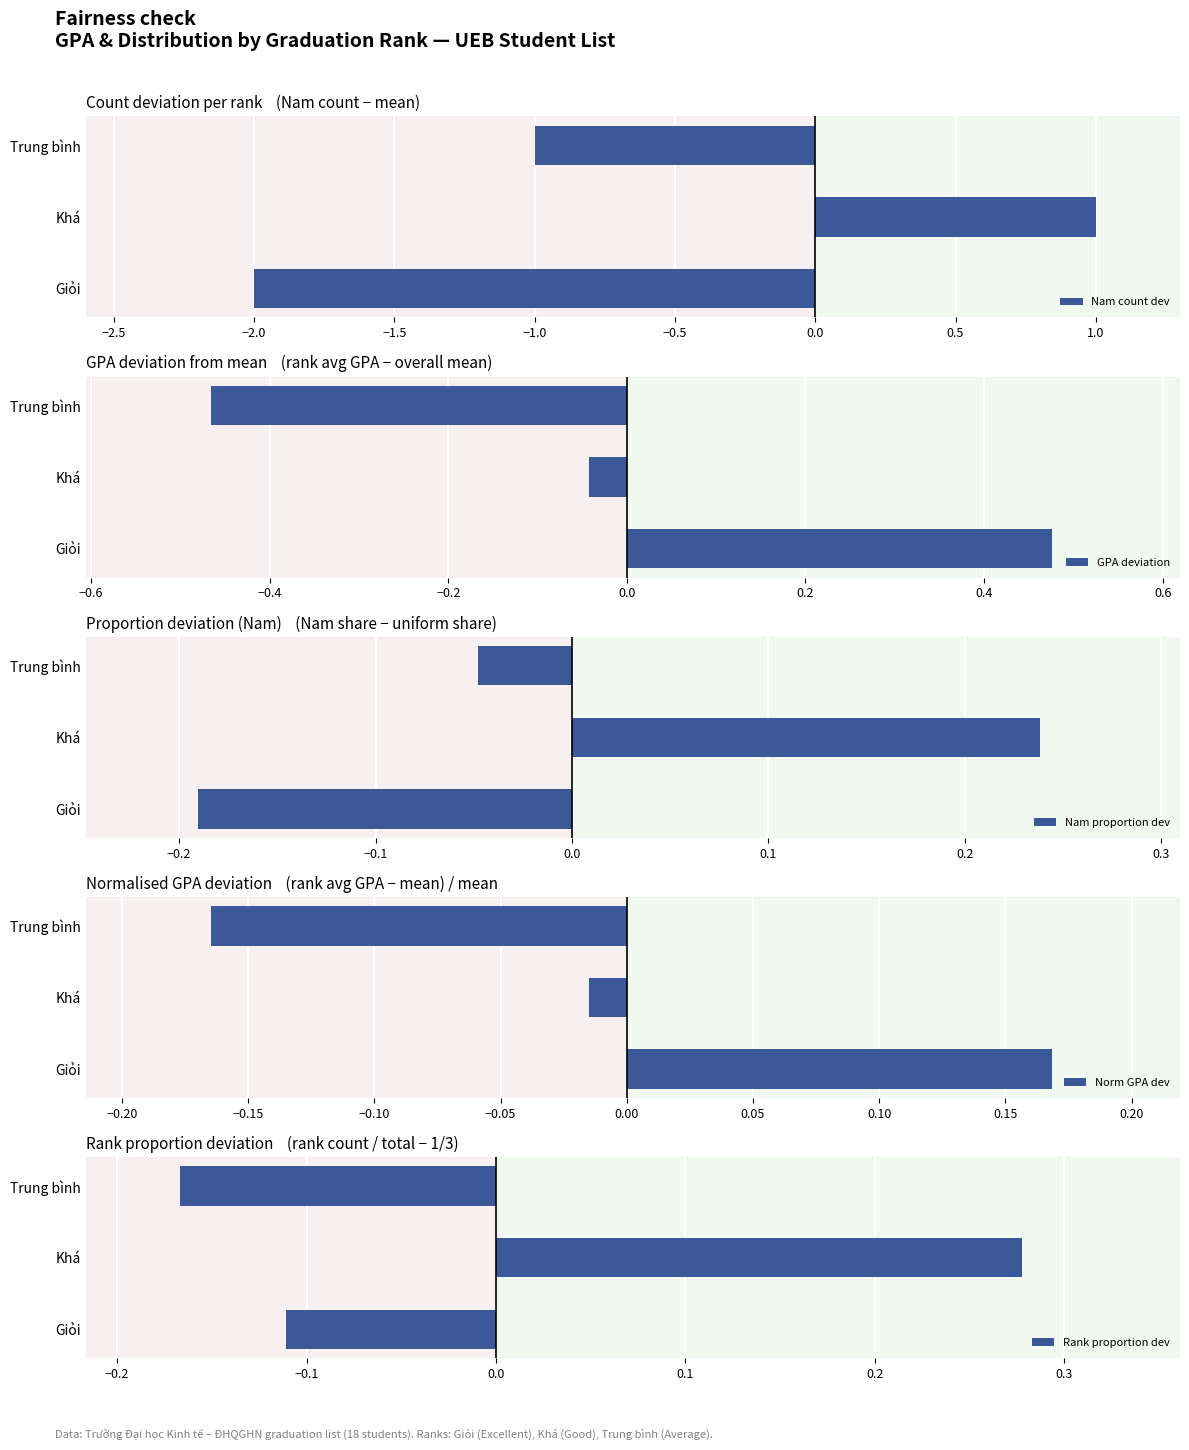

Which category has the highest value in the Nam count dev series?

Khá